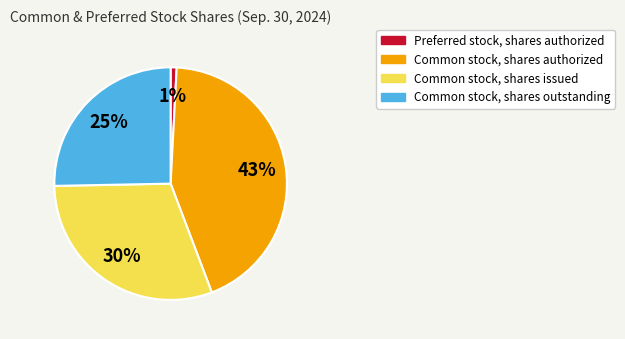

Rank the categories by value from lowest to highest.

Preferred stock, shares authorized, Common stock, shares outstanding, Common stock, shares issued, Common stock, shares authorized